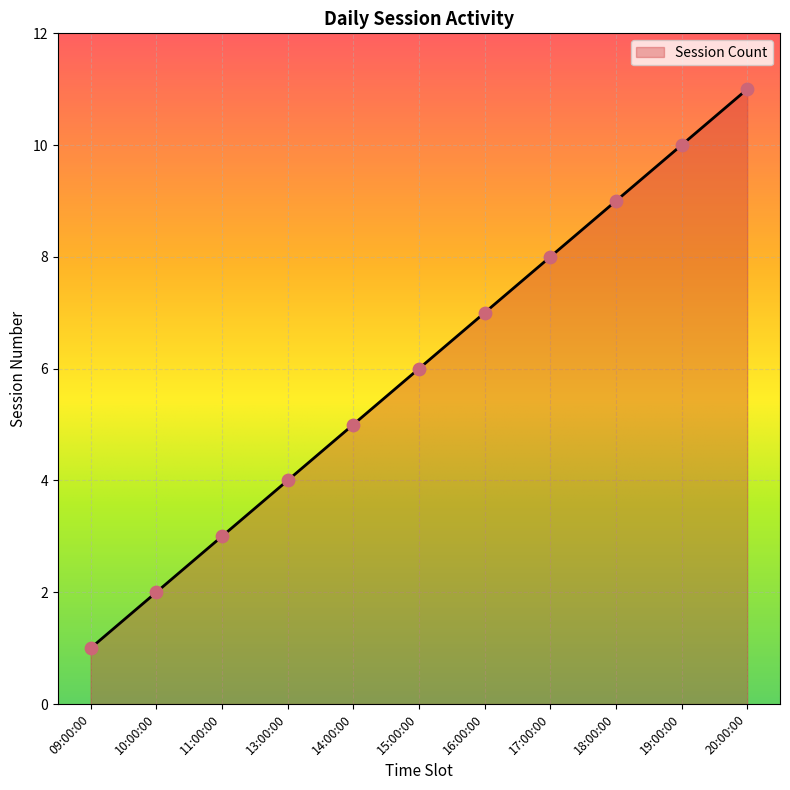

What is the ratio of the value at 15:00:00 to the value at 11:00:00?

2.0